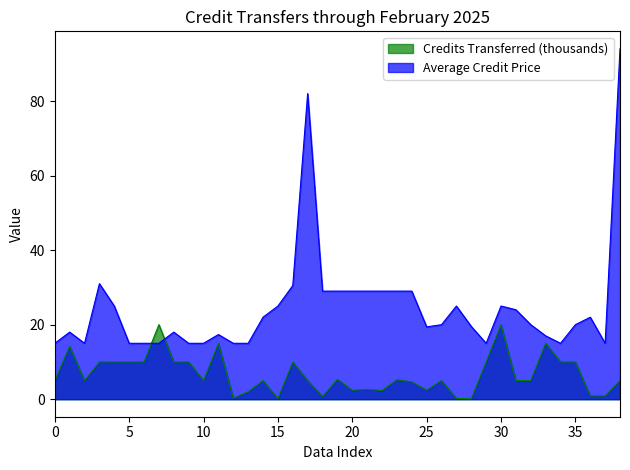

What is the lowest value of the Average Credit Price series?

15.0